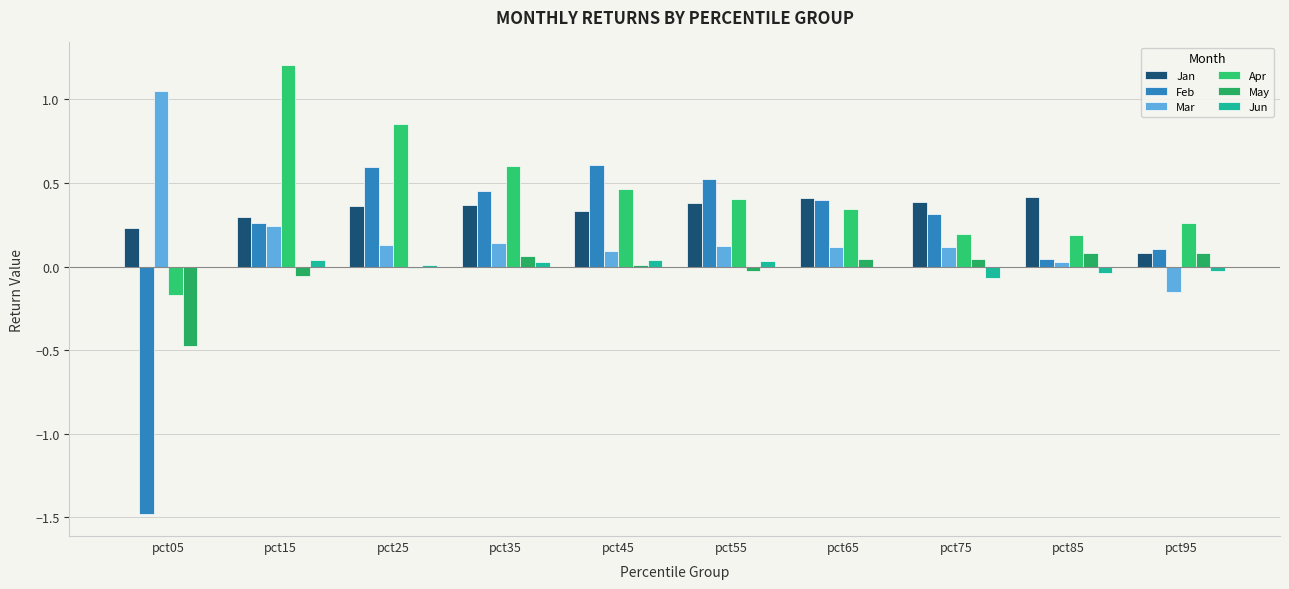

Reading right to left, list all the values displayed in this chart.

Jan: pct95=0.1	pct85=0.4	pct75=0.4	pct65=0.4	pct55=0.4	pct45=0.3	pct35=0.4	pct25=0.4	pct15=0.3	pct05=0.2
Feb: pct95=0.1	pct85=0.0	pct75=0.3	pct65=0.4	pct55=0.5	pct45=0.6	pct35=0.5	pct25=0.6	pct15=0.3	pct05=-1.5
Mar: pct95=-0.2	pct85=0.0	pct75=0.1	pct65=0.1	pct55=0.1	pct45=0.1	pct35=0.1	pct25=0.1	pct15=0.2	pct05=1.1
Apr: pct95=0.3	pct85=0.2	pct75=0.2	pct65=0.3	pct55=0.4	pct45=0.5	pct35=0.6	pct25=0.9	pct15=1.2	pct05=-0.2
May: pct95=0.1	pct85=0.1	pct75=0.0	pct65=0.0	pct55=-0.0	pct45=0.0	pct35=0.1	pct25=-0.0	pct15=-0.1	pct05=-0.5
Jun: pct95=-0.0	pct85=-0.0	pct75=-0.1	pct65=-0.0	pct55=0.0	pct45=0.0	pct35=0.0	pct25=0.0	pct15=0.0	pct05=-0.0